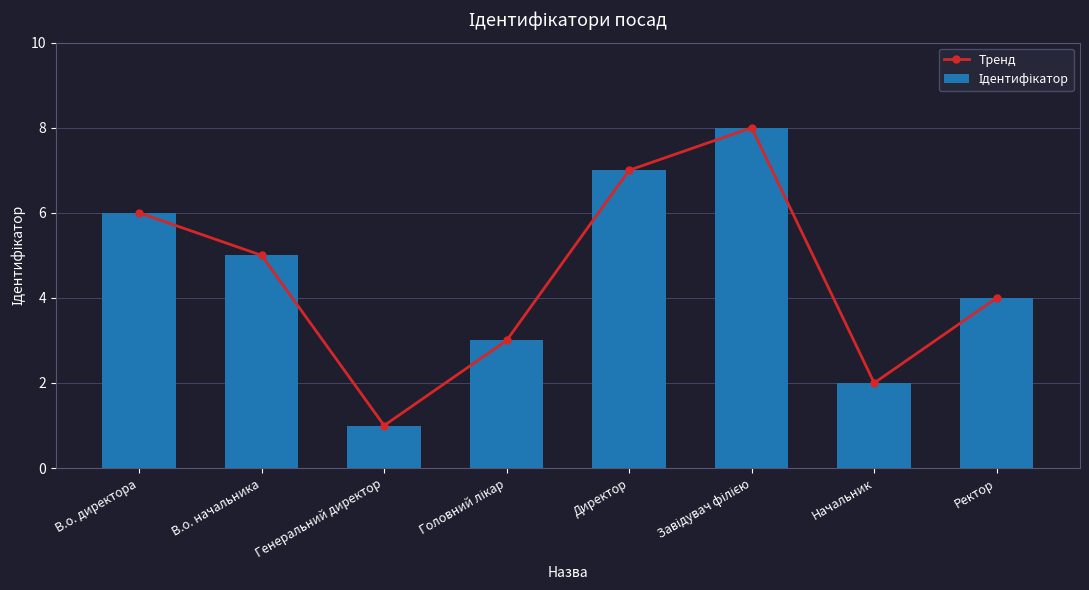

What is the difference between the Ідентифікатор values at Ректор and В.о. начальника?

1